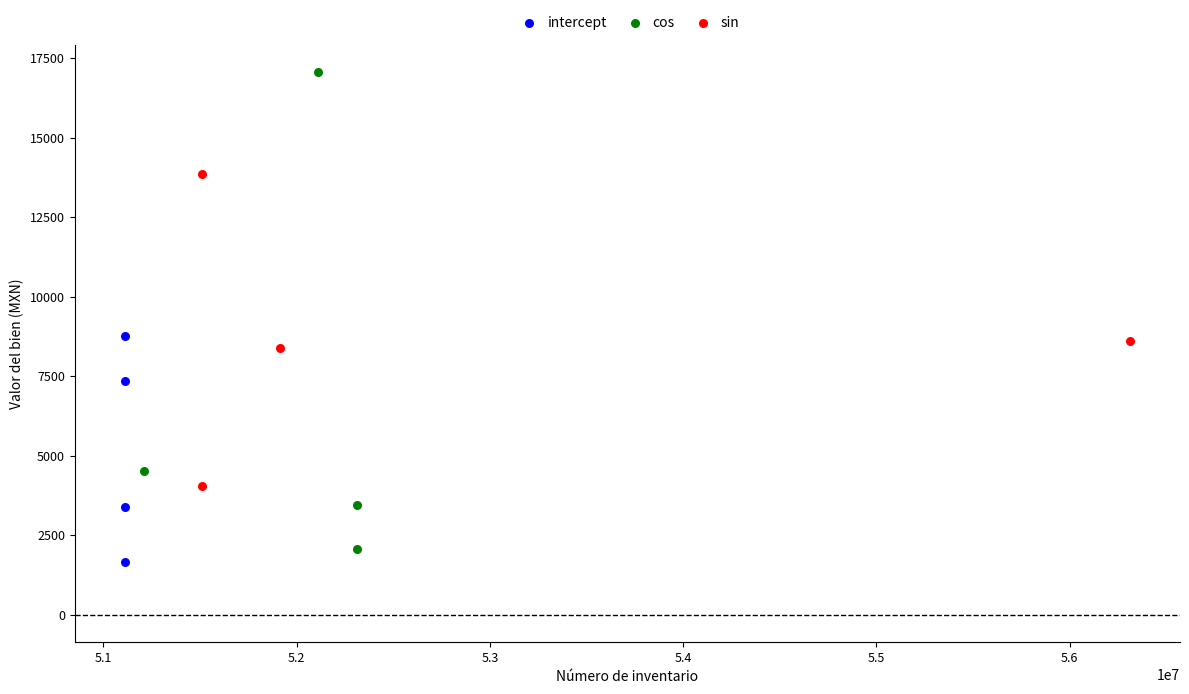

Which series has the widest spread of Y values?

cos